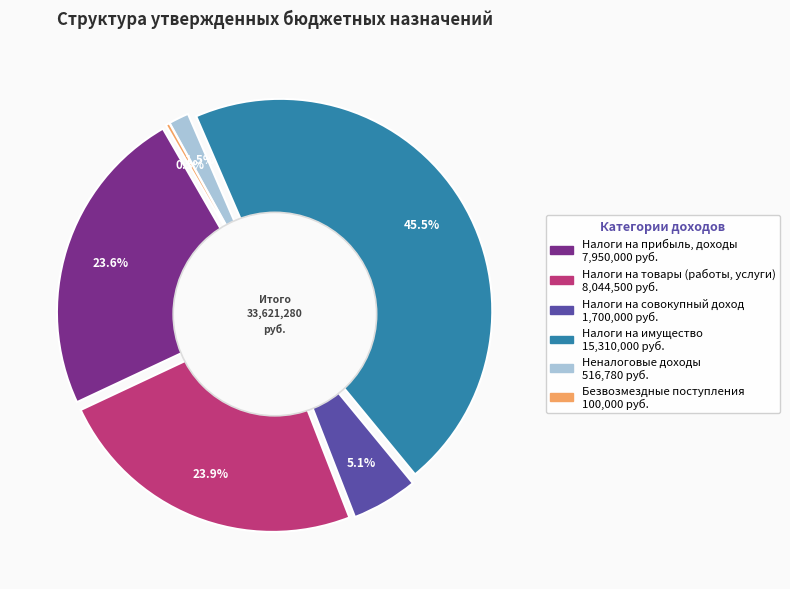

To the nearest percent, what portion does НАЛОГИ НА ИМУЩЕСТВО represent?

46%